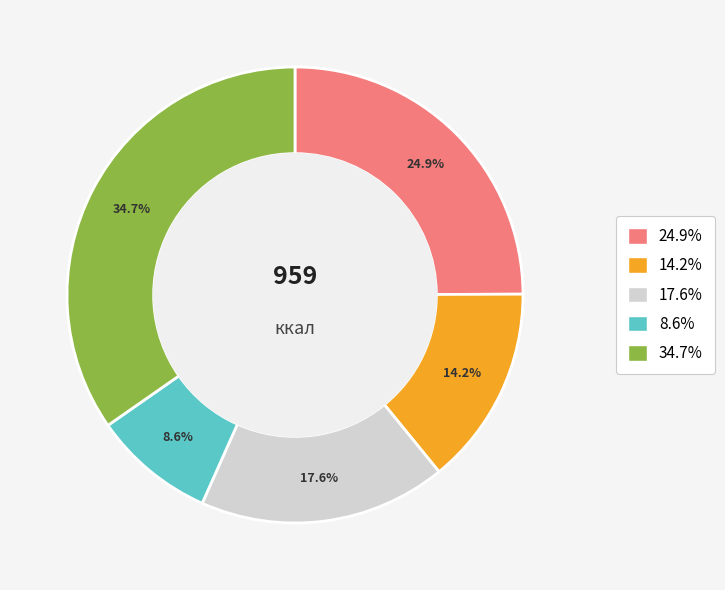

How many segments does this pie chart have?

5